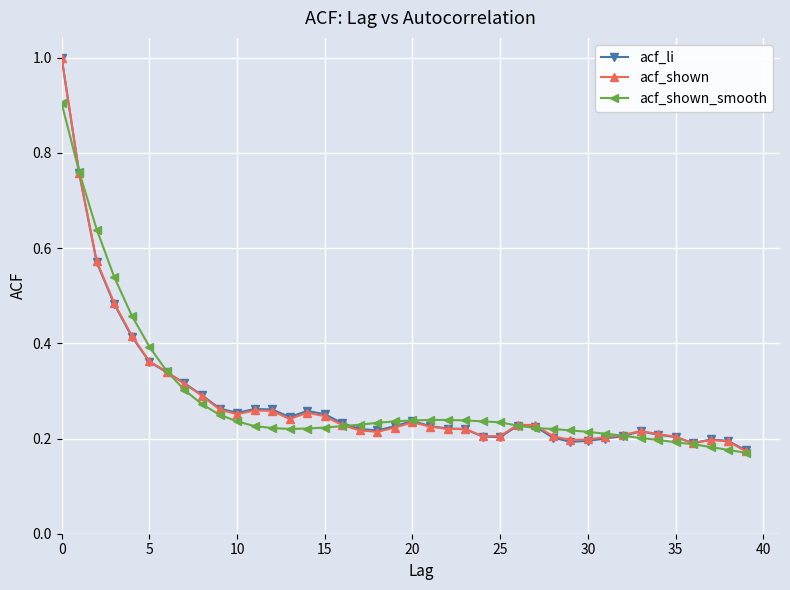

List the series in order of their overall mean, lowest first.

acf_shown, acf_li, acf_shown_smooth